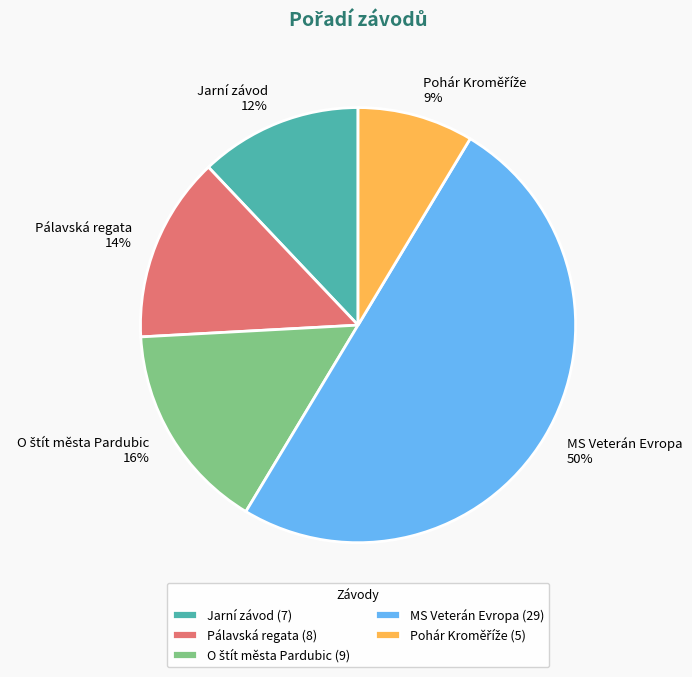

To the nearest percent, what is the difference between the largest and smallest slice percentages?

41%